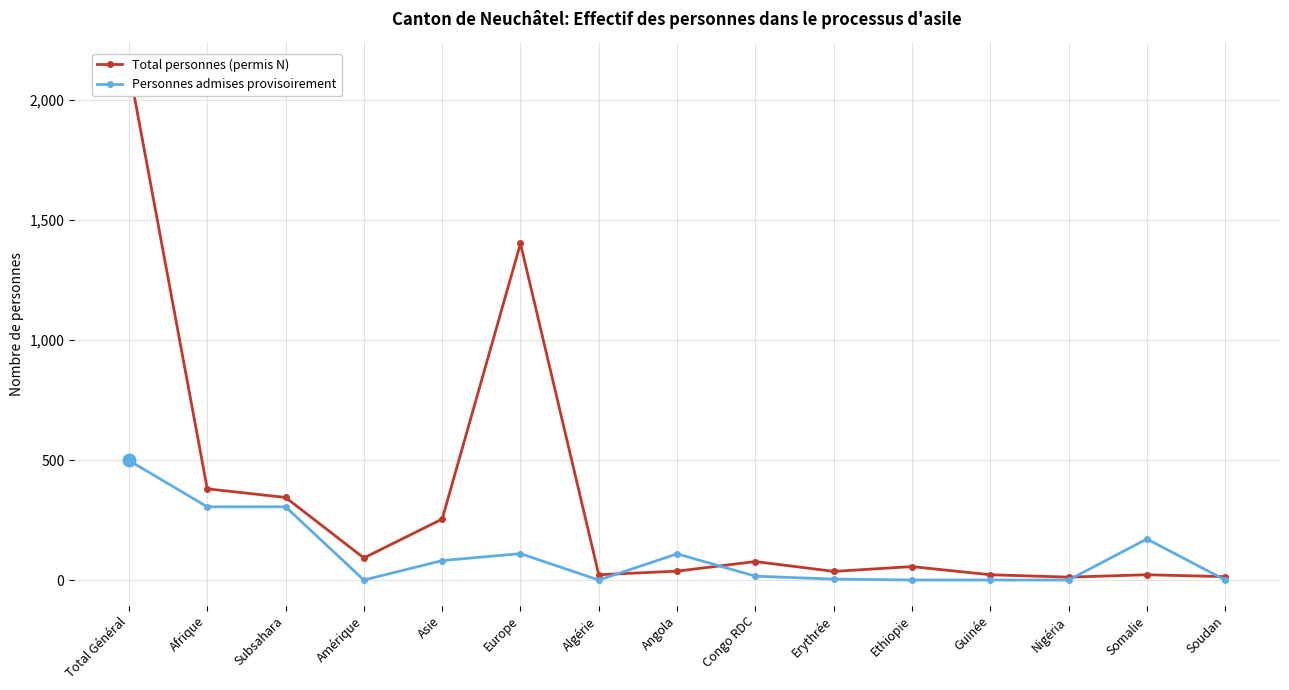

What is the label of the 7th point from the right?

Congo RDC